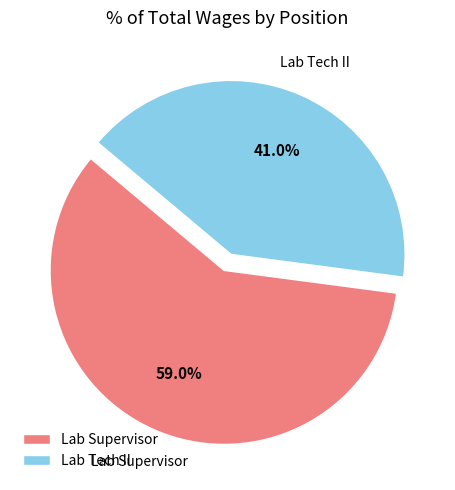

How many slices are in this pie chart?

2